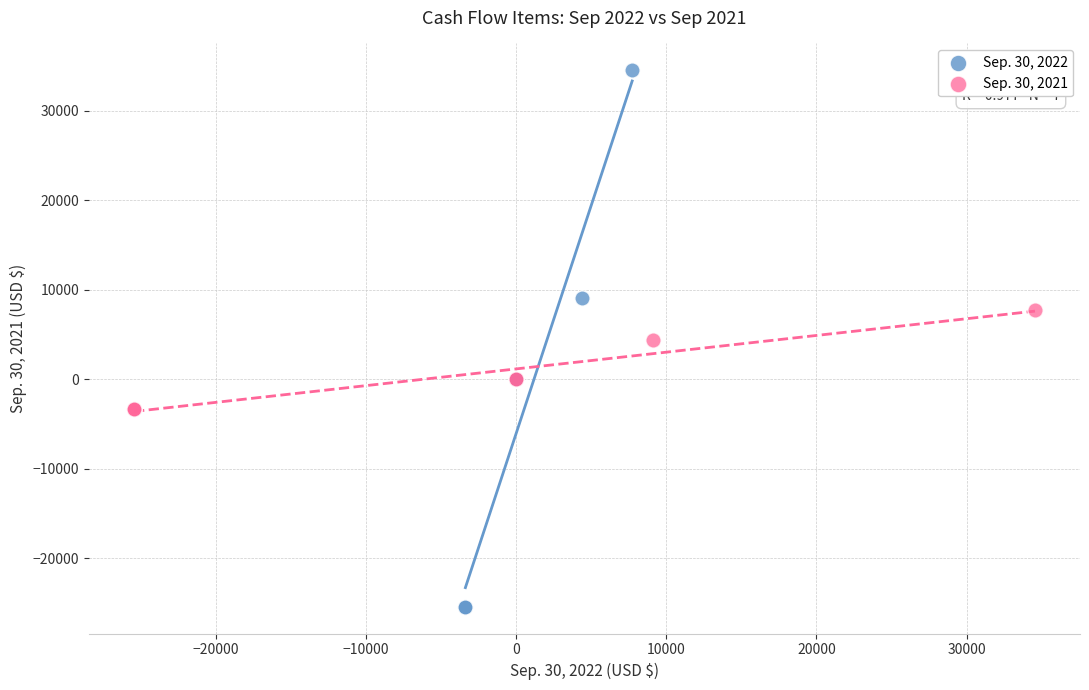

Which series has the widest spread of Y values?

Sep. 30, 2022